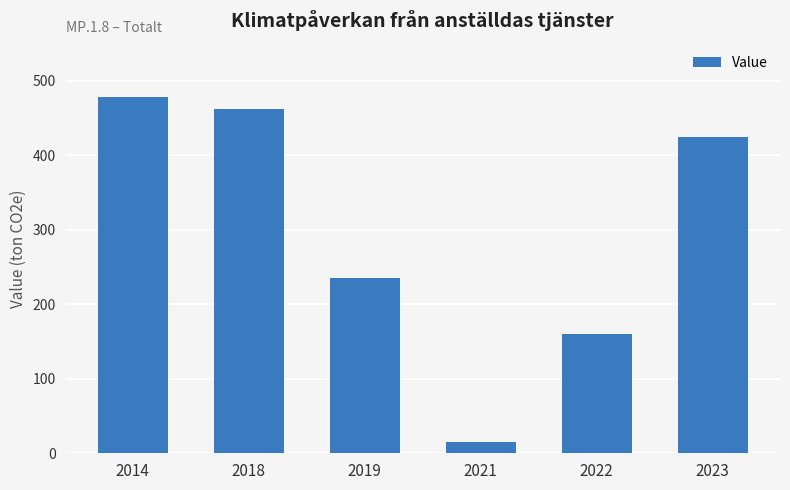

Which label corresponds to the smallest value in the chart?

2021